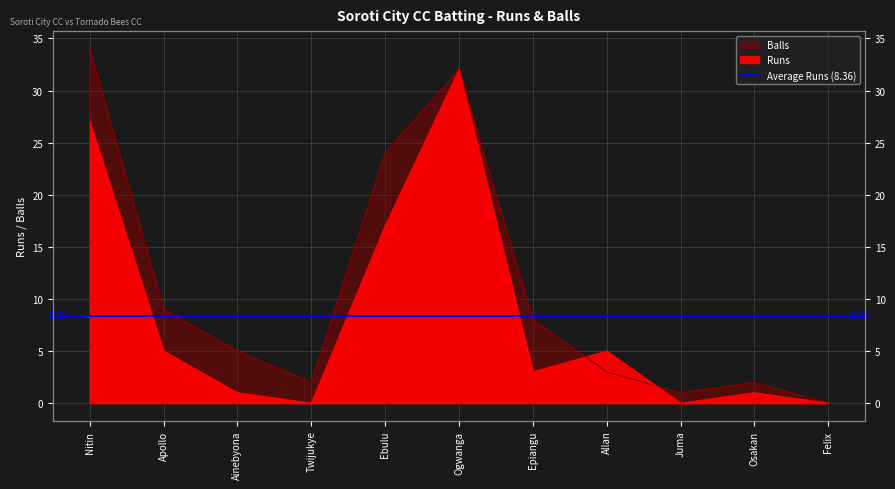

At Apollo, list the series in order from smallest to largest.

Runs, Balls